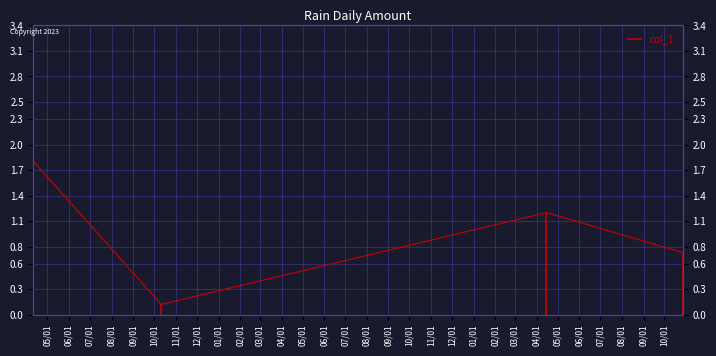

Reading right to left, extract all data points from this chart.

2014-10-27=0.7	2014-04-15=1.2	2012-10-11=0.1	2012-04-11=1.8